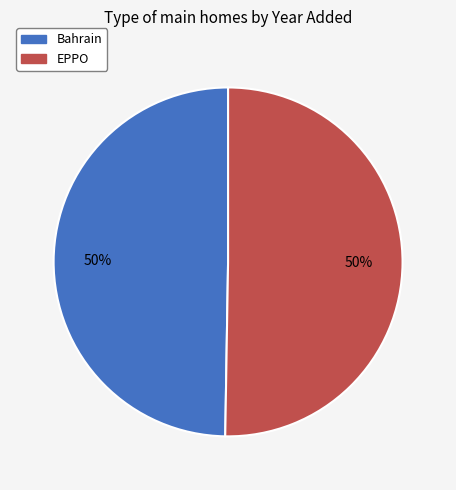

To the nearest percent, what percentage of the pie is Bahrain?

50%